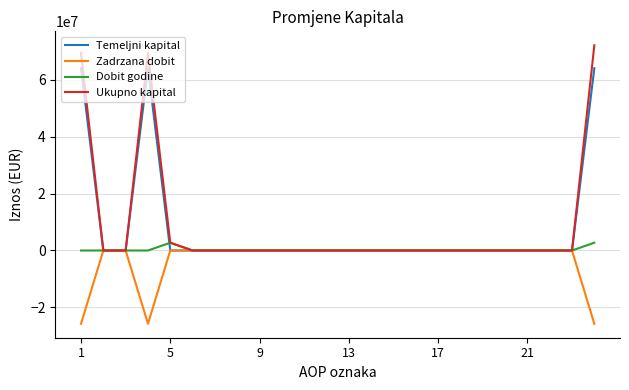

What is the maximum value for Temeljni kapital?

64039781